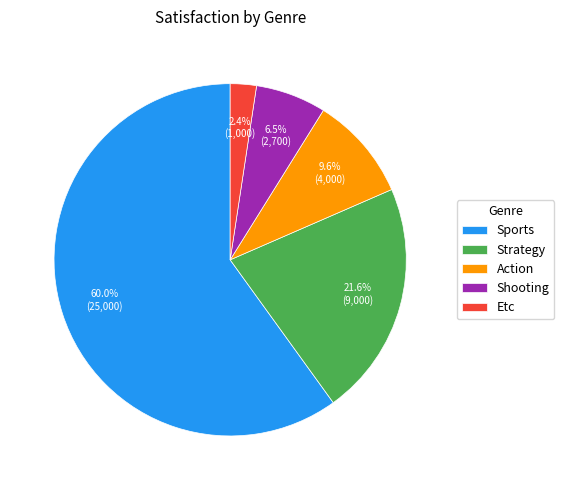

What percentage is the Action slice, to the nearest percent?

10%